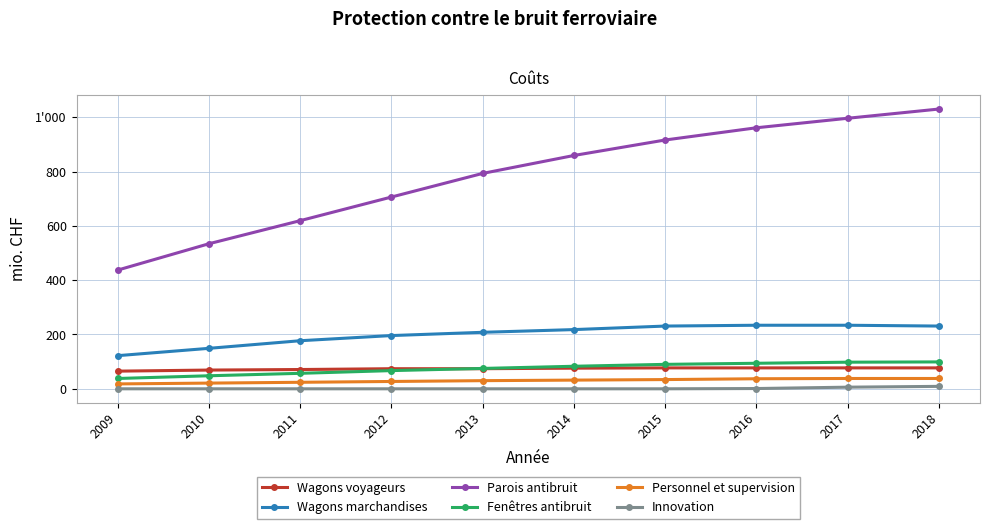

The Innovation series shows 0 at 2011. True or false?

True